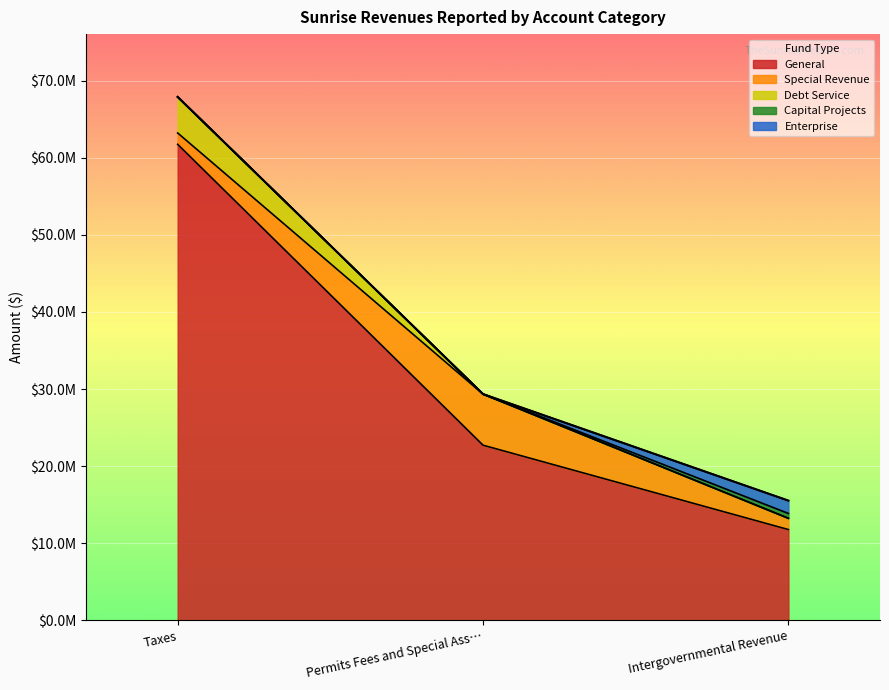

Count the Capital Projects values in the range 0 to 628901.

3